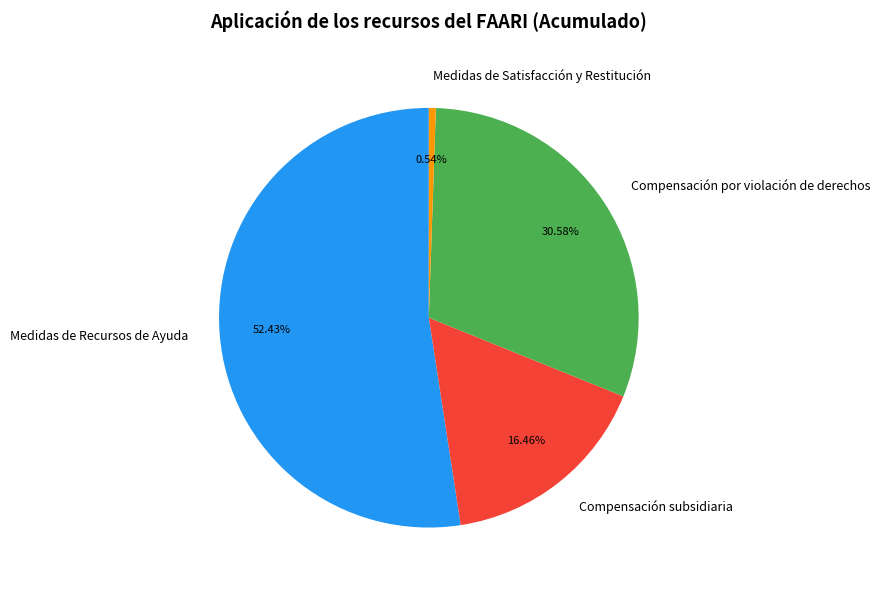

Does Compensación por violación de derechos account for over 50% of the chart?

No